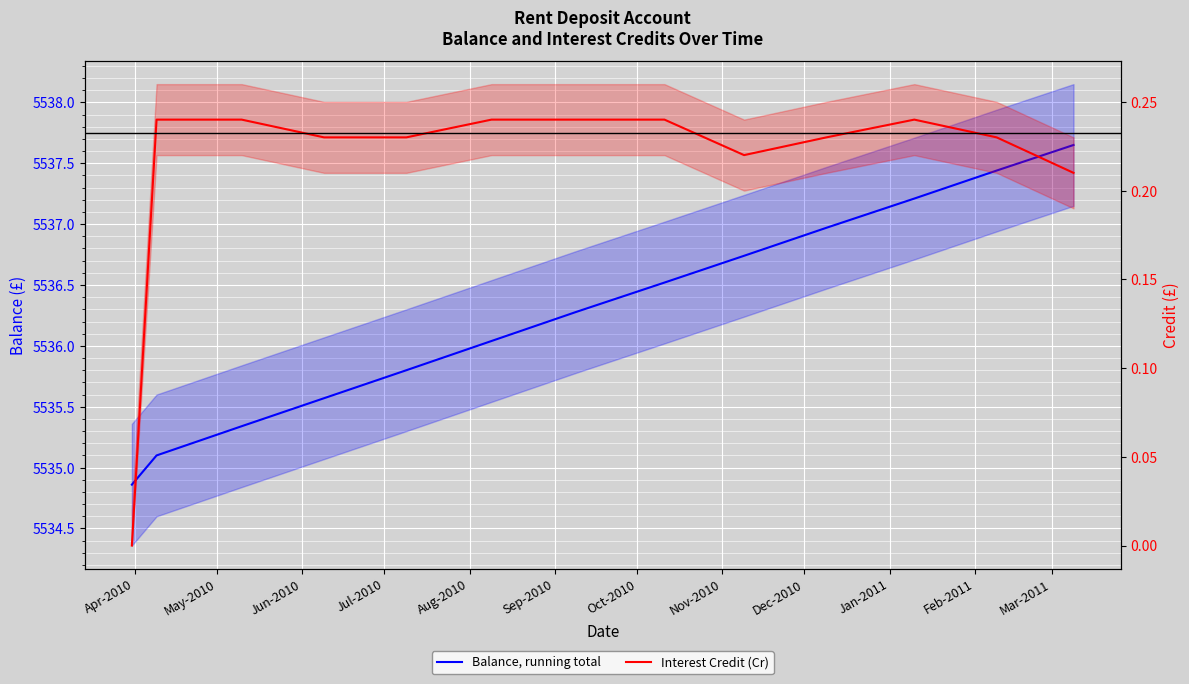

What is the sum of the Interest Credit (Cr) values at Oct-2010 and Apr-2010?

0.2